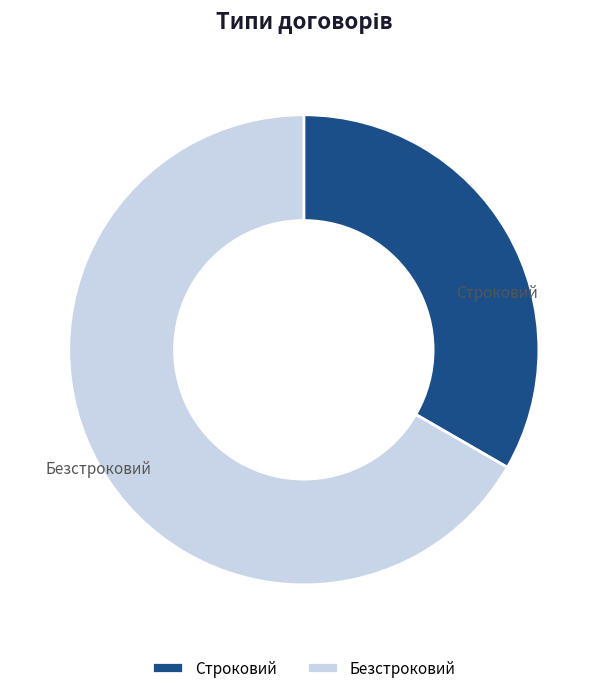

To the nearest percent, what is the combined percentage of Строковий and Безстроковий?

100%